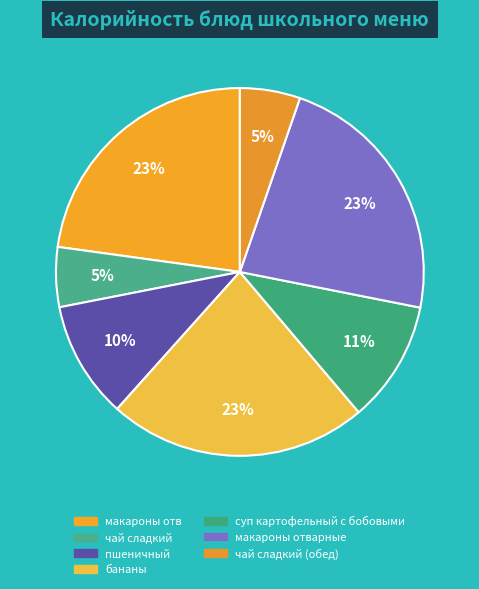

How many slices are in this pie chart?

7